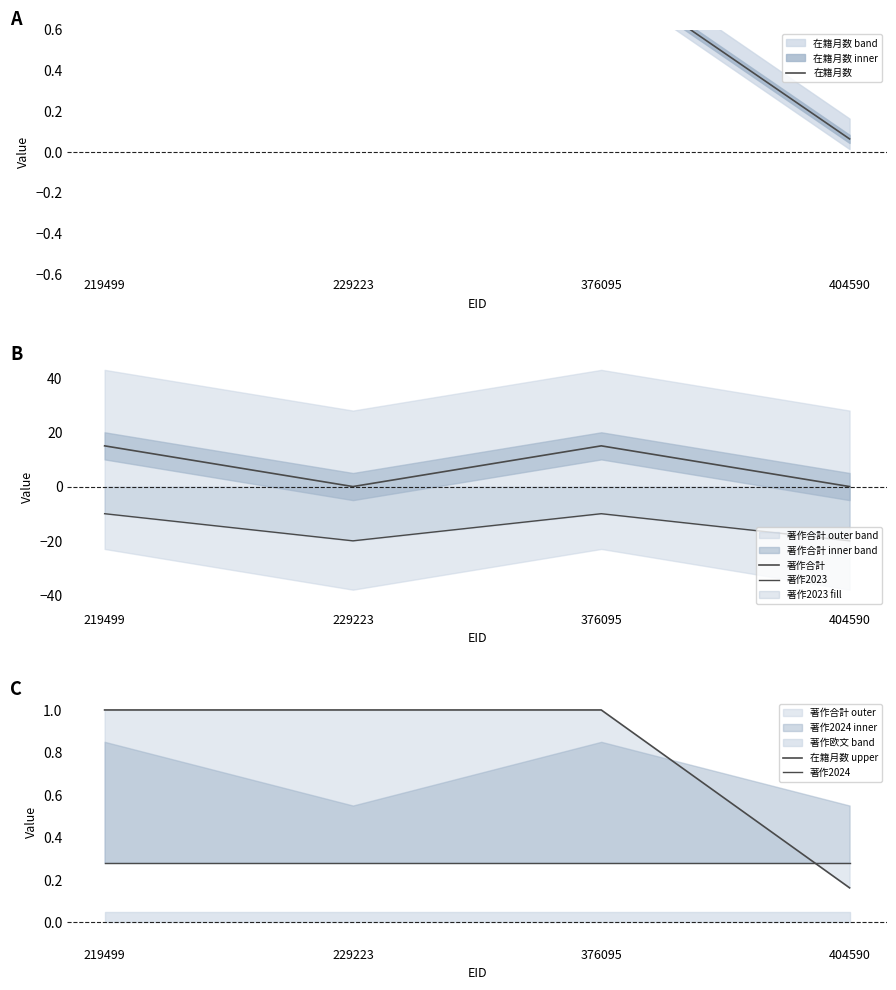

How many lines are shown in the chart?

5